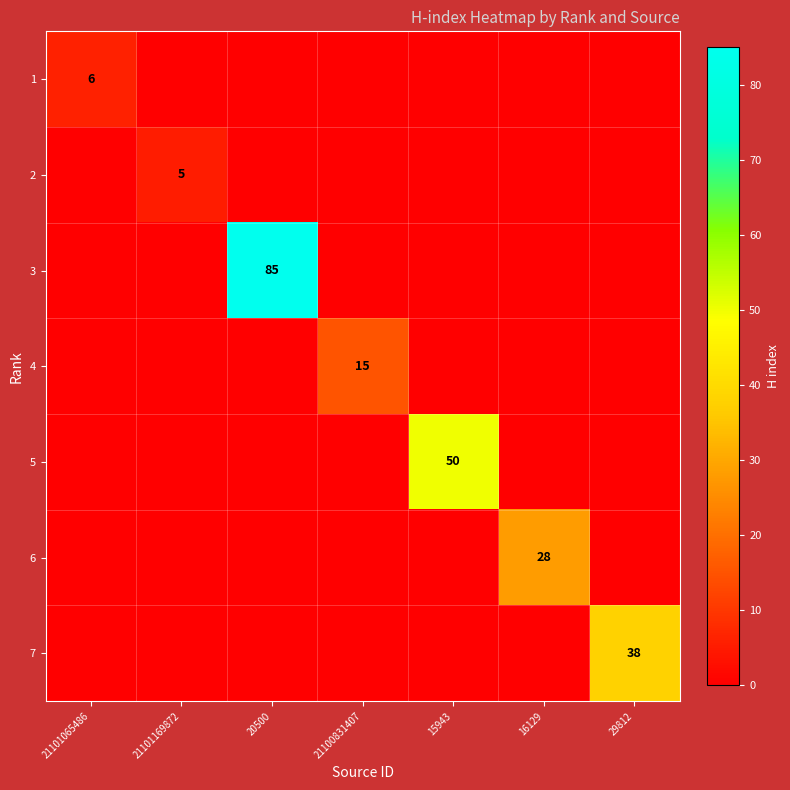

What is the total value across all series at 15943?

50